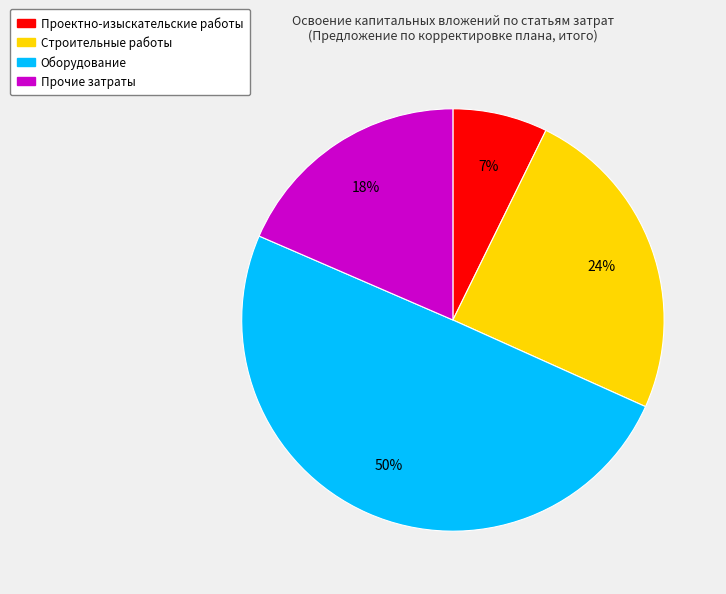

Is it true that Прочие затраты is 18% of the pie?

True